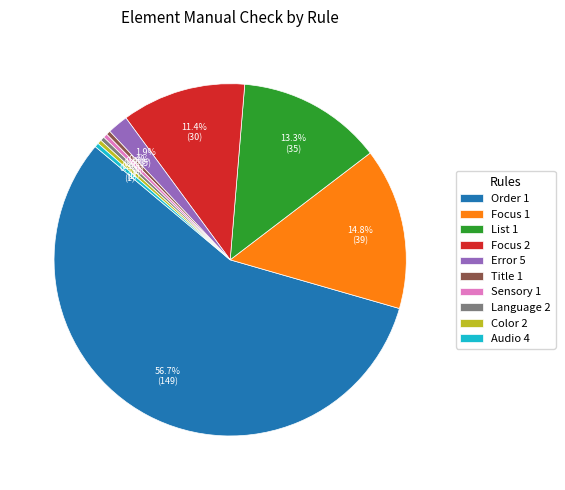

What is the largest slice in the pie chart?

Order 1